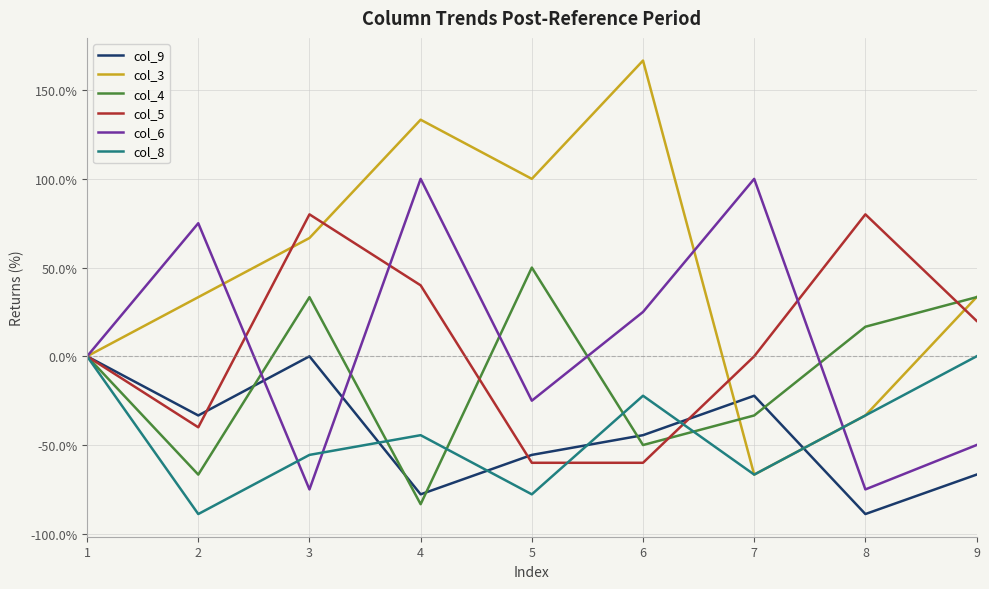

True or false: col_4 and col_9 cross at least once.

True